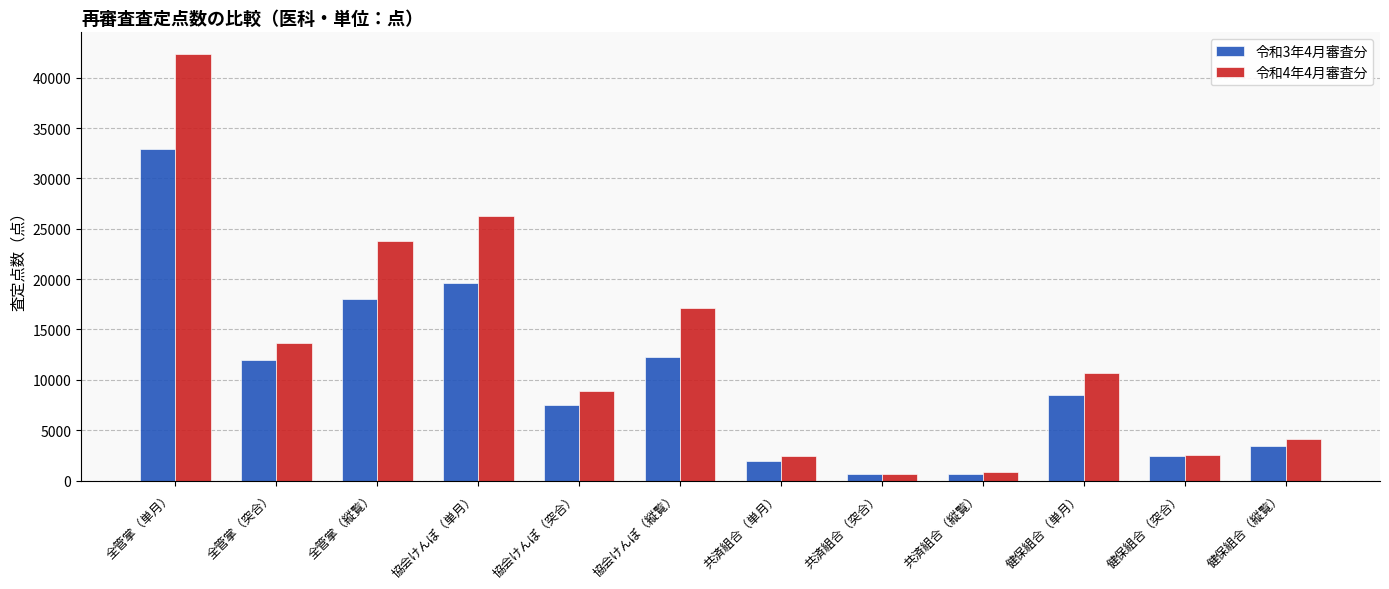

At which category is the sum across all series the highest?

全管掌（単月）